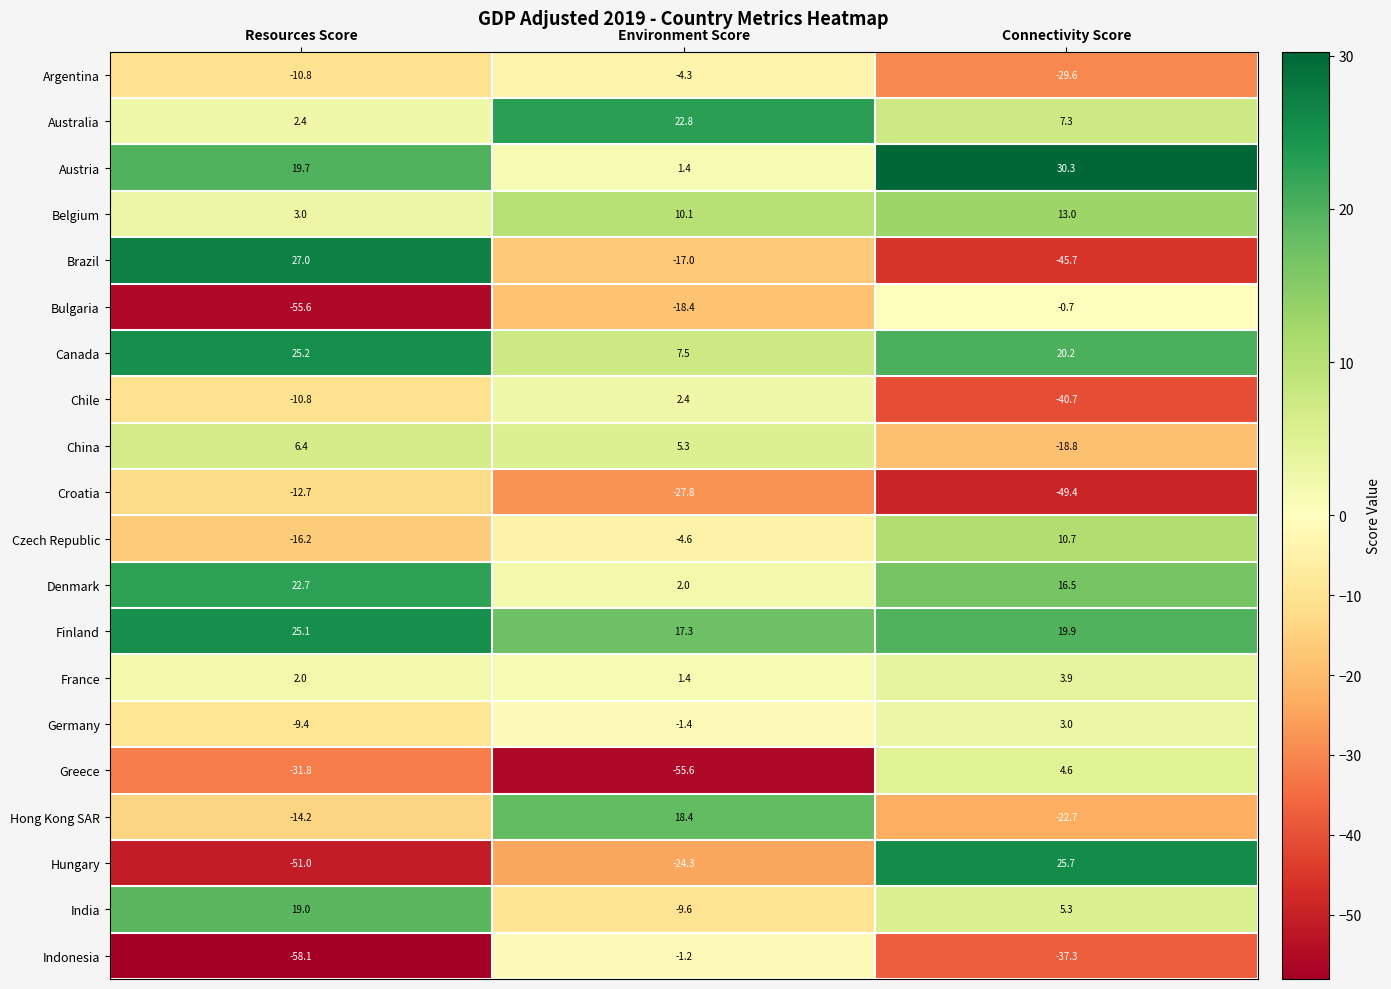

Is it true that Bulgaria equals -18.4 at Environment Score?

True